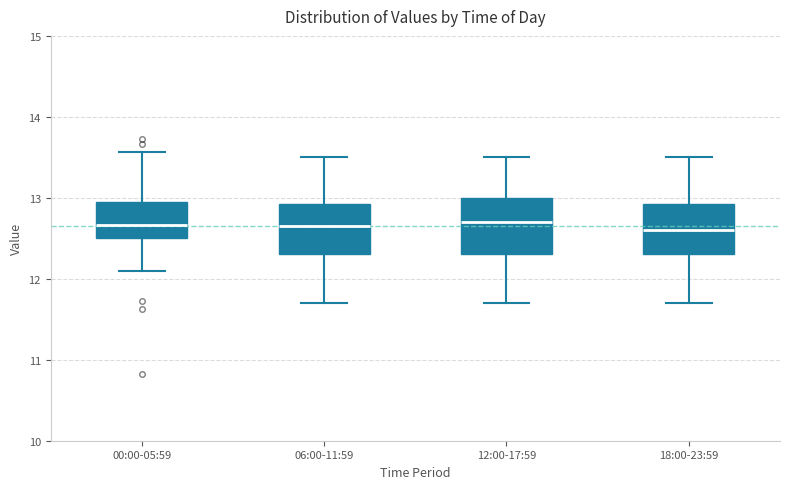

Where is the upper edge of the box for 18:00-23:59 on the y-axis? The values are not printed on the chart, so give them approximately, as read against the axis.

12.9